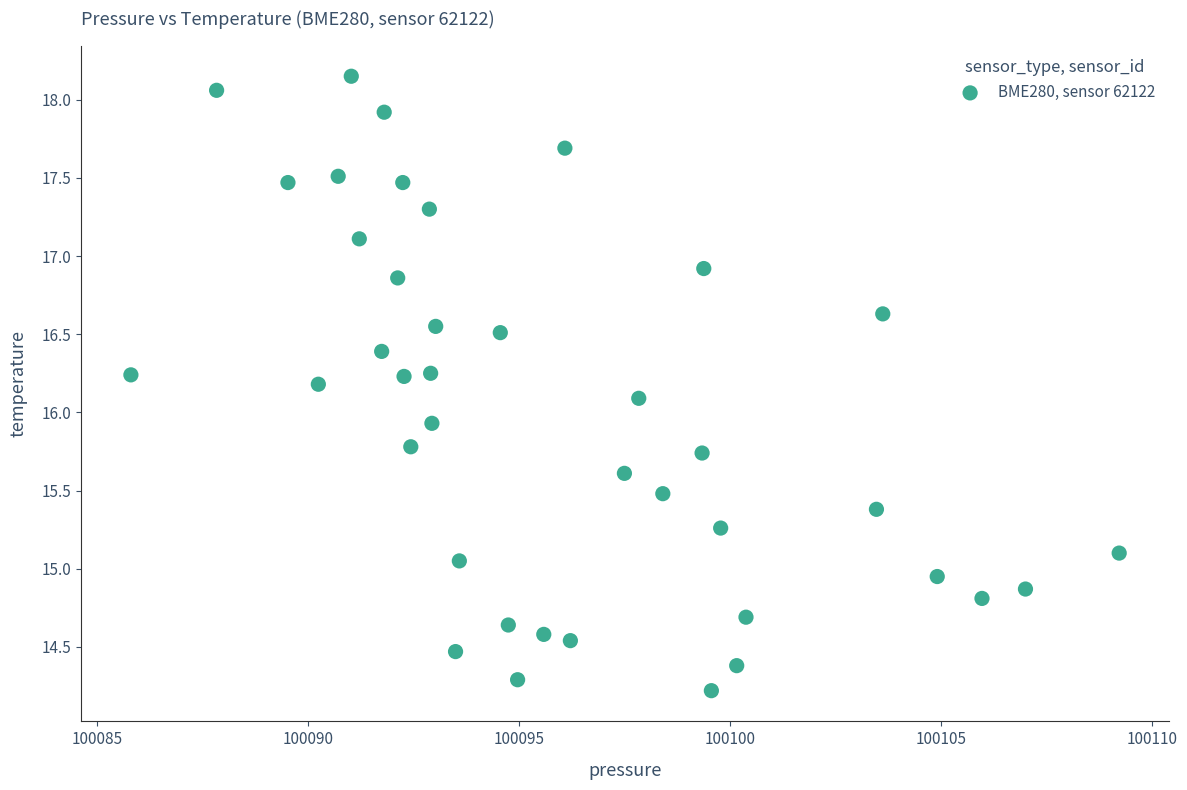

What is the range of Y values (max minus min)?

3.9